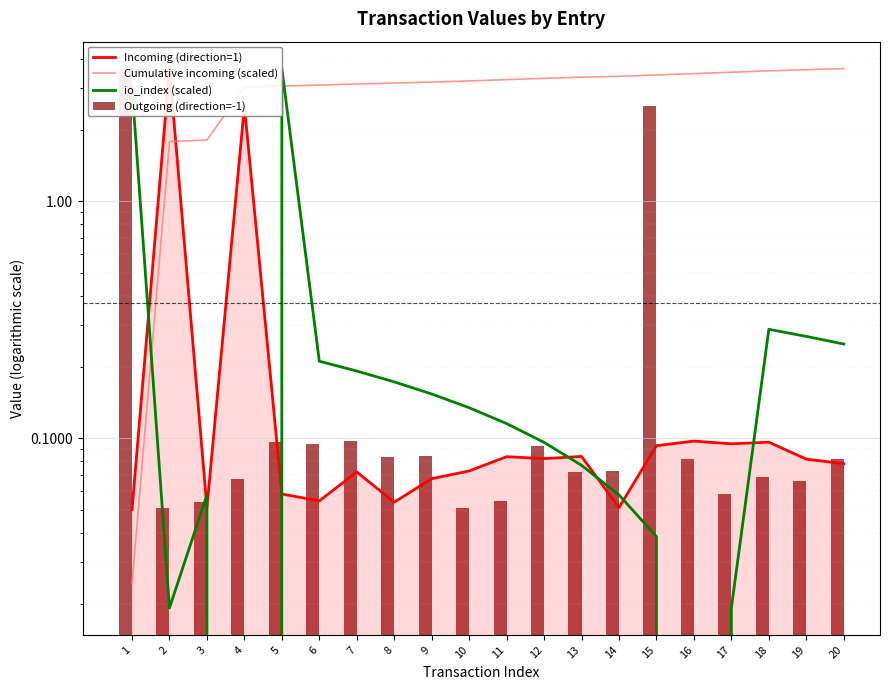

Which series has the largest range (max minus min)?

io_index (scaled)